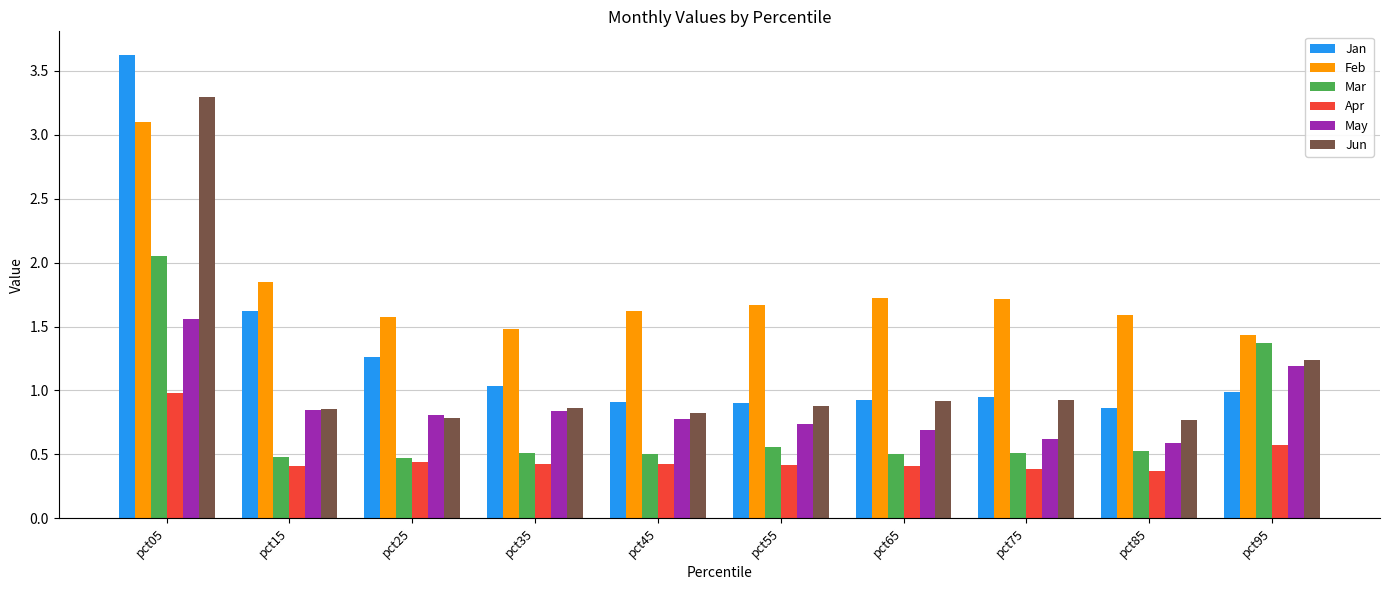

Rank the series by their maximum value, from lowest to highest.

Apr, May, Mar, Feb, Jun, Jan